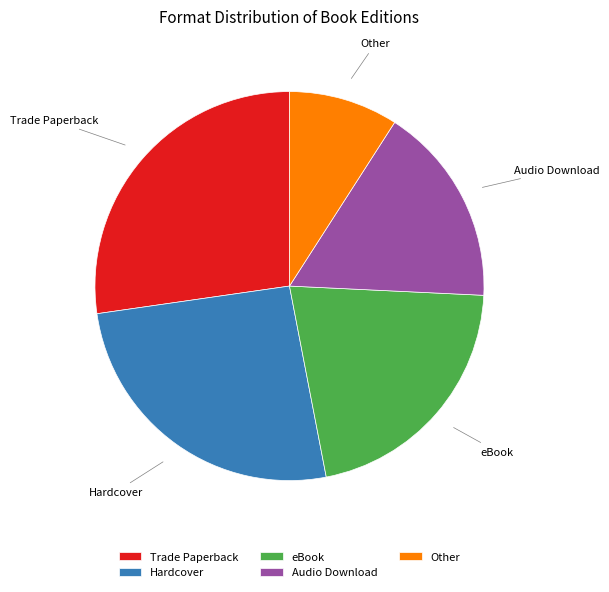

Which slice is the smallest?

Other